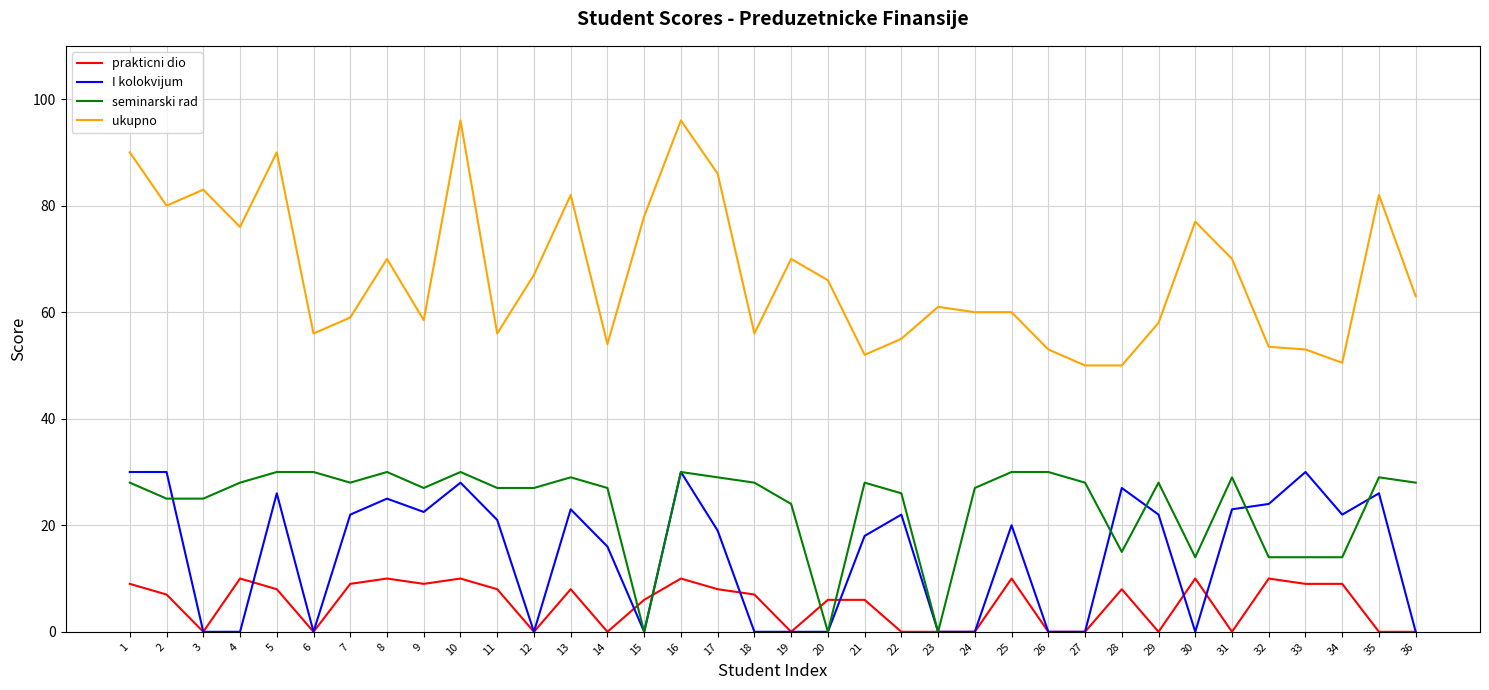

Is it true that prakticni dio equals 0.0 at 22?

True